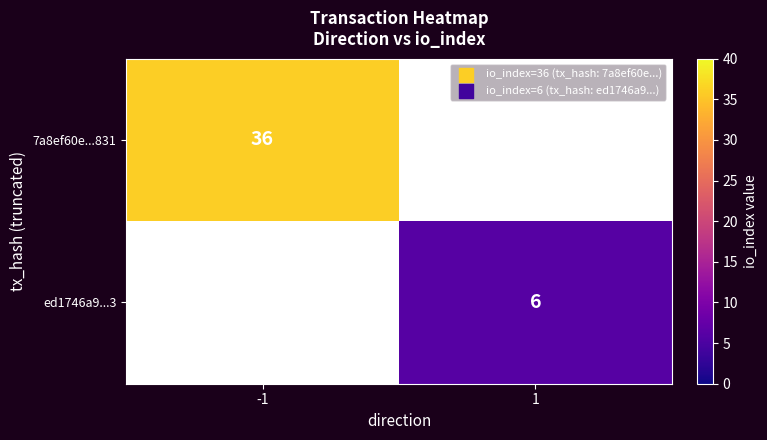

What is the minimum value shown in the chart?

6.0